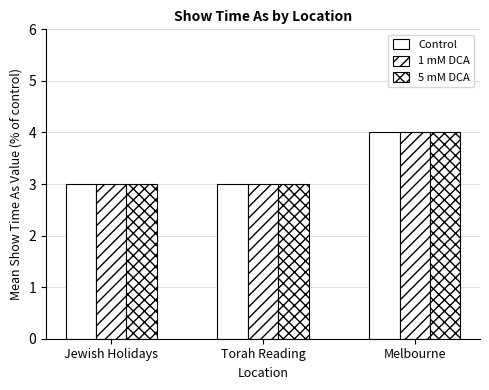

Does the chart contain any negative values?

No